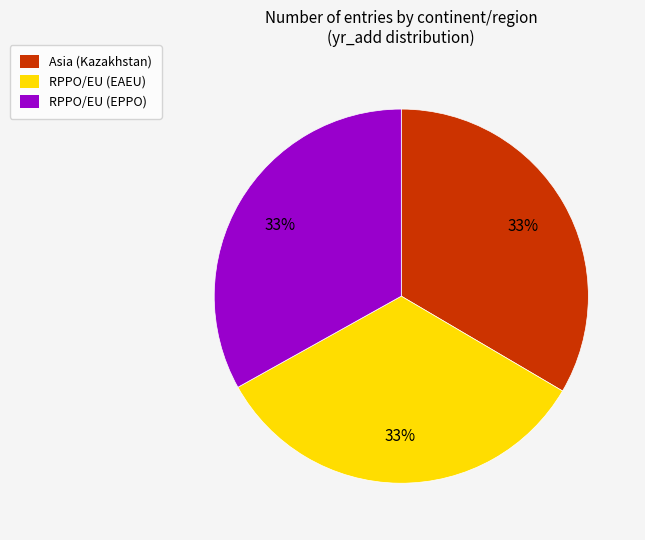

The RPPO/EU (EAEU) slice represents 33% of the pie. True or false?

True